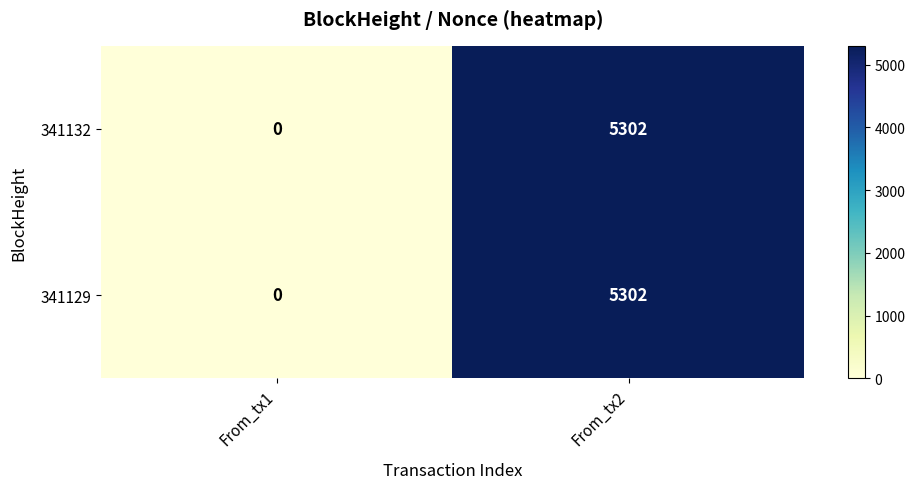

Reading left to right, what are all the values shown in this chart?

341132: 0	5302
341129: 0	5302